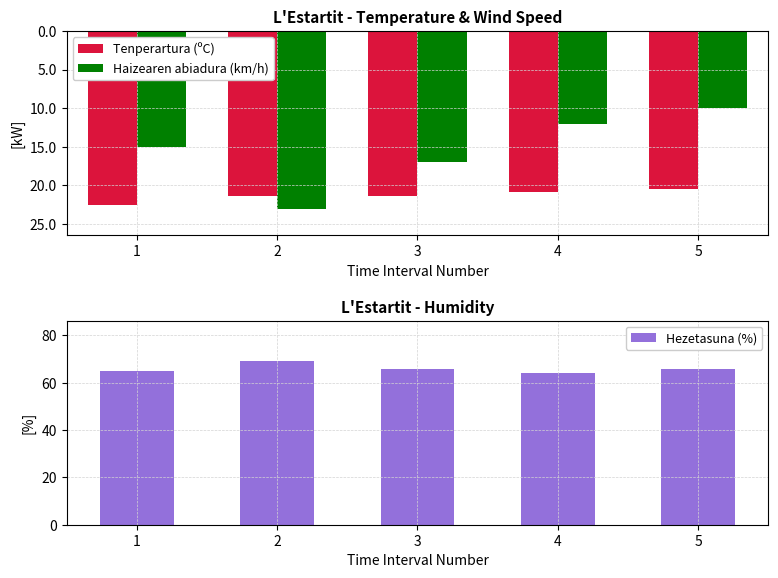

The value of Tenperartura (ºC) at 2 is -21.4. True or false?

True